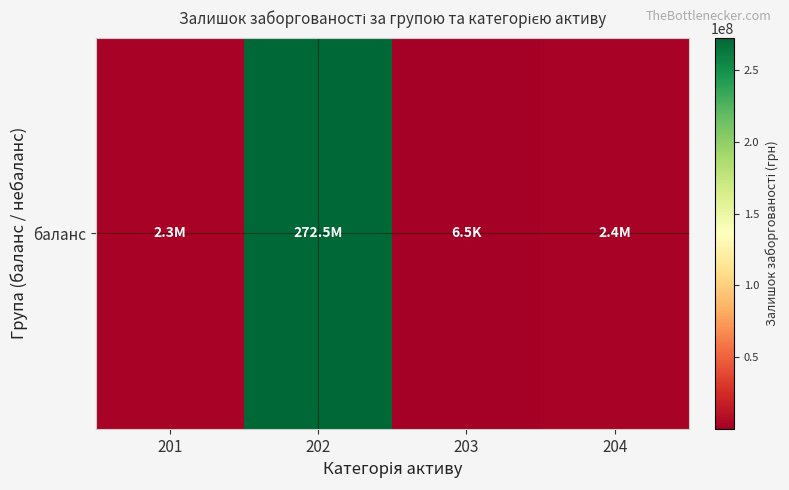

At which label is the value closest to 136267165?

204